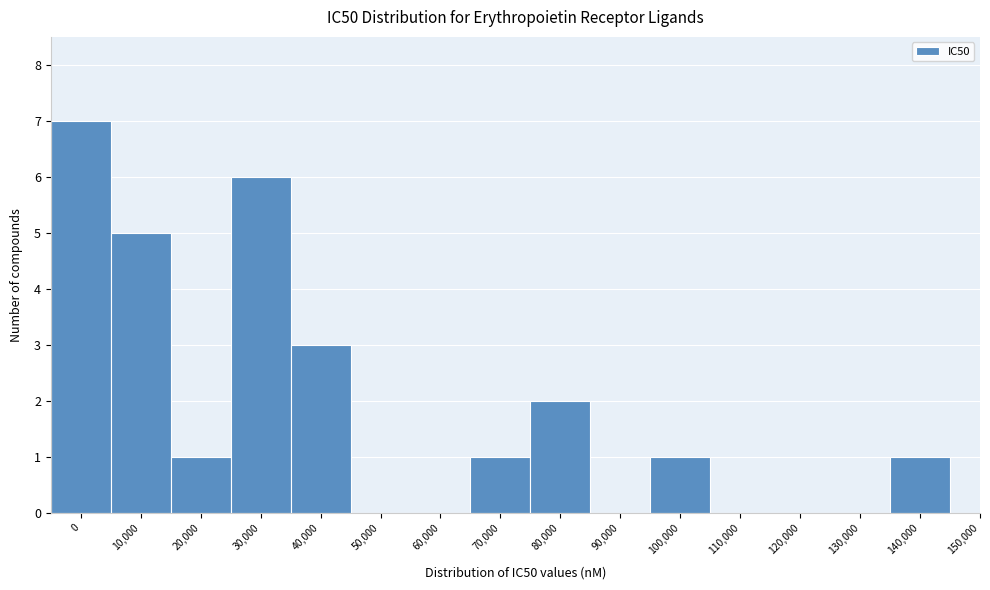

Reading left to right, transcribe all the data shown in this chart.

0=7	10,000=5	20,000=1	30,000=6	40,000=3	50,000=0	60,000=0	70,000=1	80,000=2	90,000=0	100,000=1	110,000=0	120,000=0	130,000=0	140,000=1	150,000=0